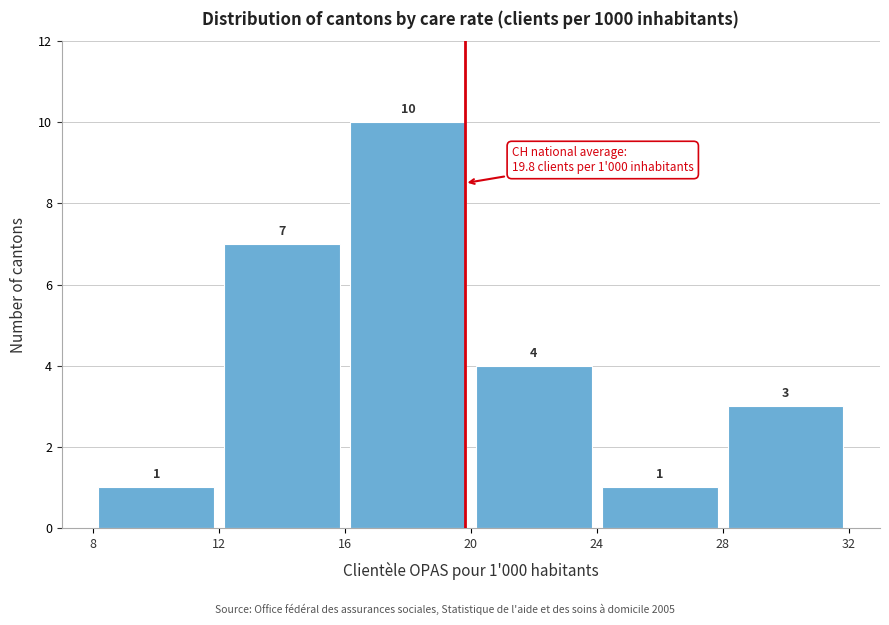

Which range on the x-axis has the tallest bar?

16 to 20